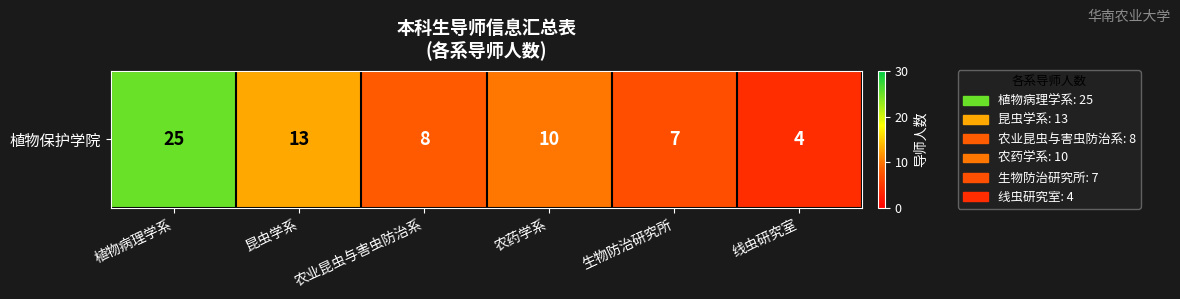

Rank the categories by value from highest to lowest.

植物病理学系, 昆虫学系, 农药学系, 农业昆虫与害虫防治系, 生物防治研究所, 线虫研究室